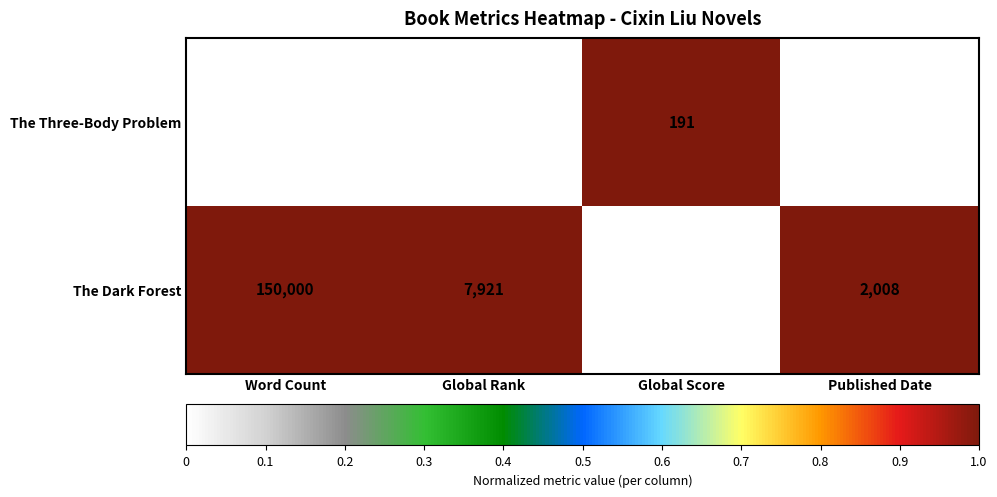

How many categories are shown in the chart?

4